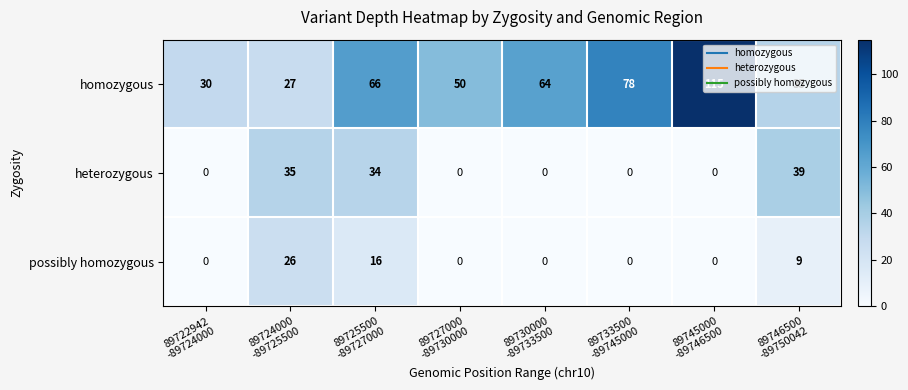

What is the total value across all series at 89745000
-89746500?

115